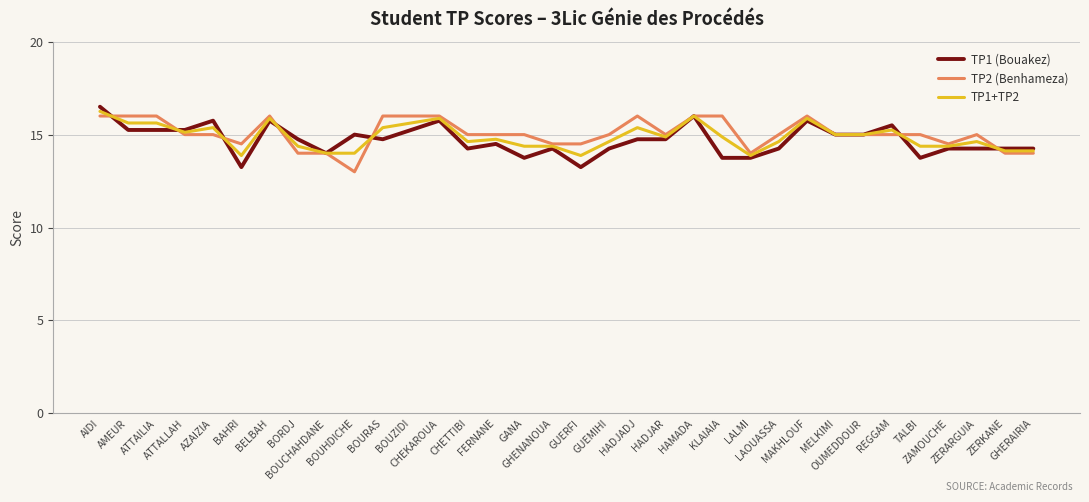

What is the smallest value displayed?

13.0